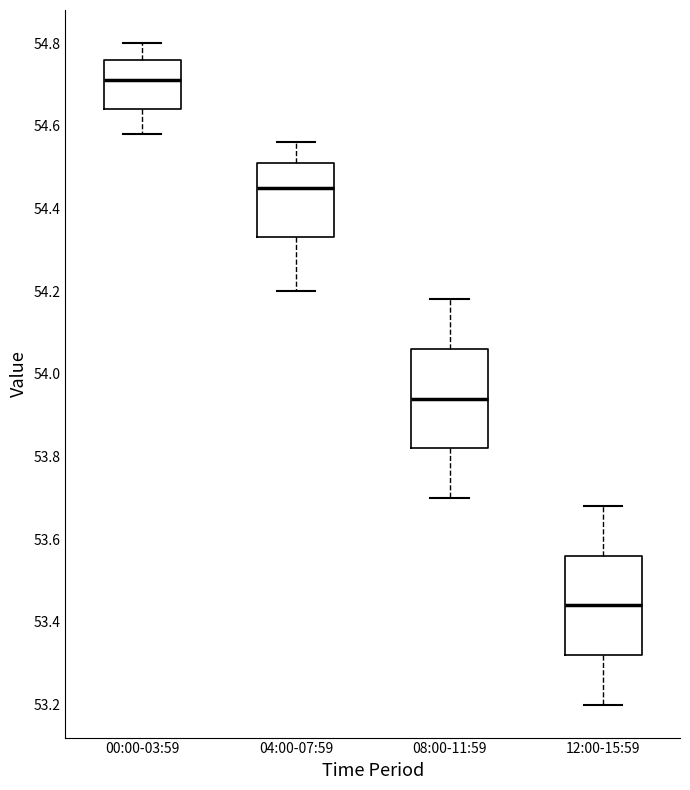

Reading left to right, transcribe this box plot: for each box, give where its median line is, the range the box spans, and where its two whiskers end, as read against the y-axis. The values are not printed on the chart, so give them approximately, as read against the axis.

00:00-03:59: median 54.72, box 54.64 to 54.76, whiskers 54.58 to 54.80
04:00-07:59: median 54.46, box 54.34 to 54.52, whiskers 54.20 to 54.56
08:00-11:59: median 53.94, box 53.82 to 54.06, whiskers 53.70 to 54.18
12:00-15:59: median 53.44, box 53.32 to 53.56, whiskers 53.20 to 53.68